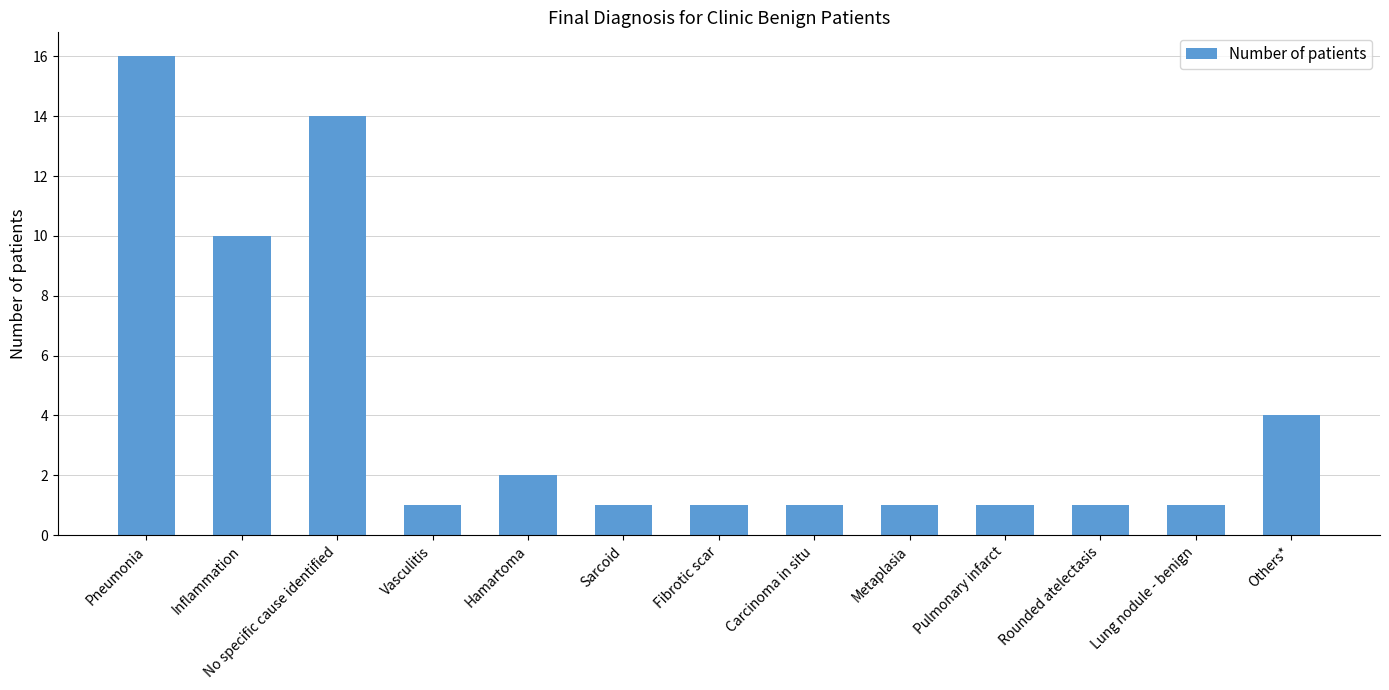

The value at Pneumonia is 16. True or false?

True